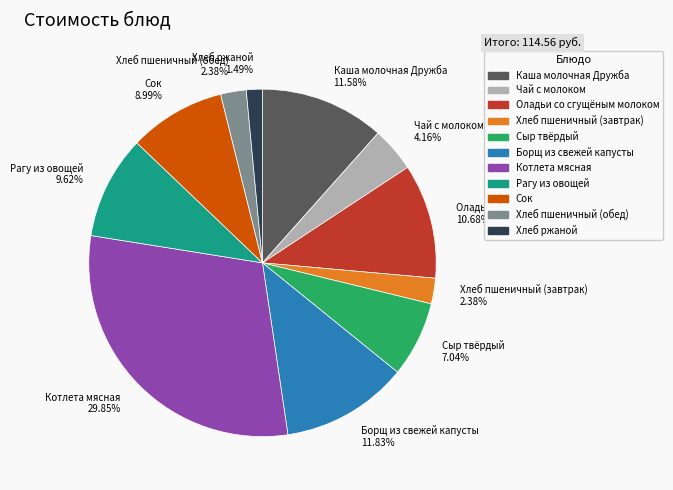

To the nearest percent, what is the difference between the largest and smallest slice percentages?

28%